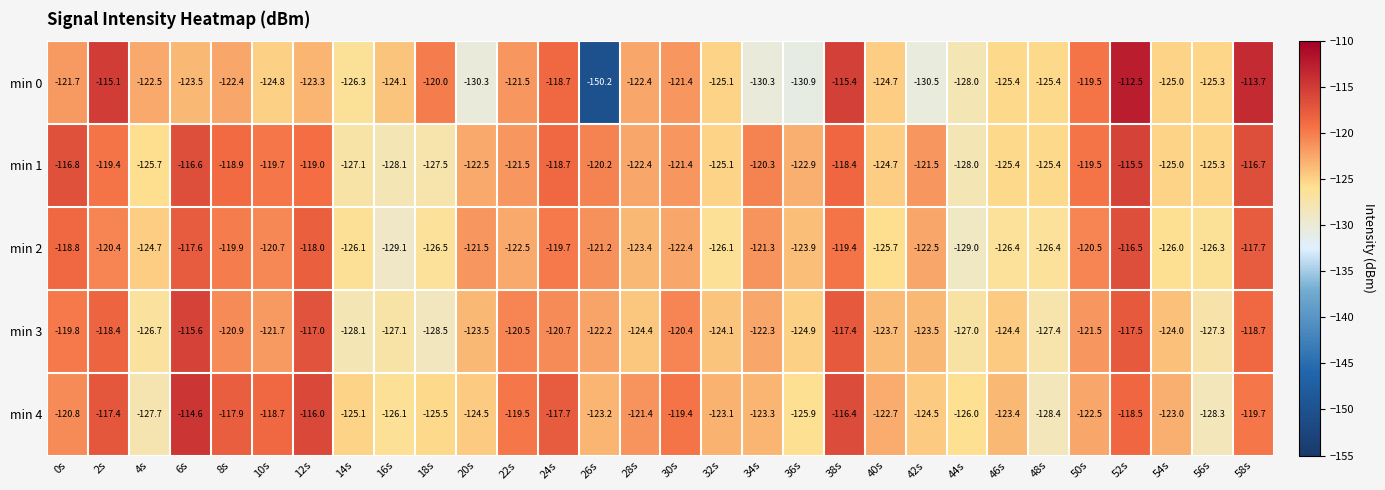

What is the difference between the maximum and minimum values in the min 3 series?

12.9